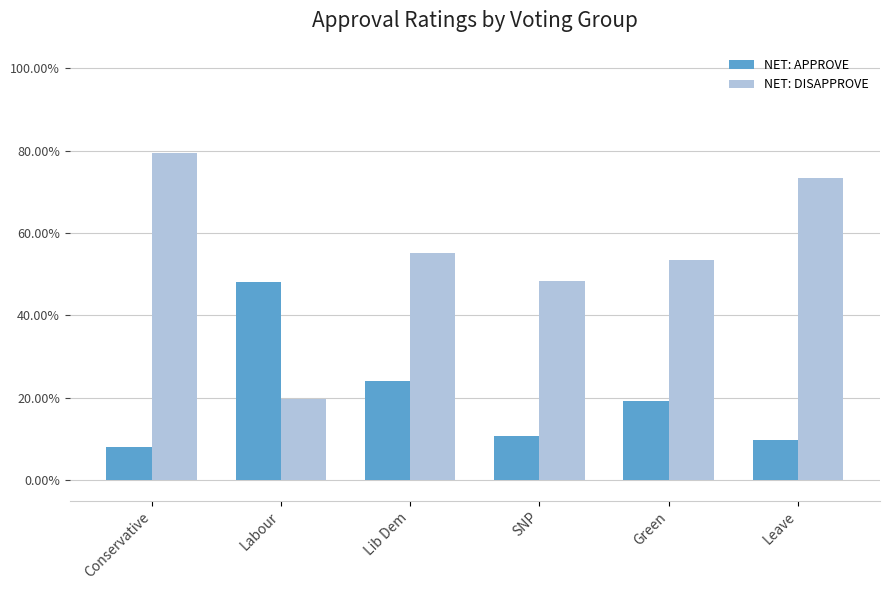

What is the label of the 2nd bar from the left?

Labour